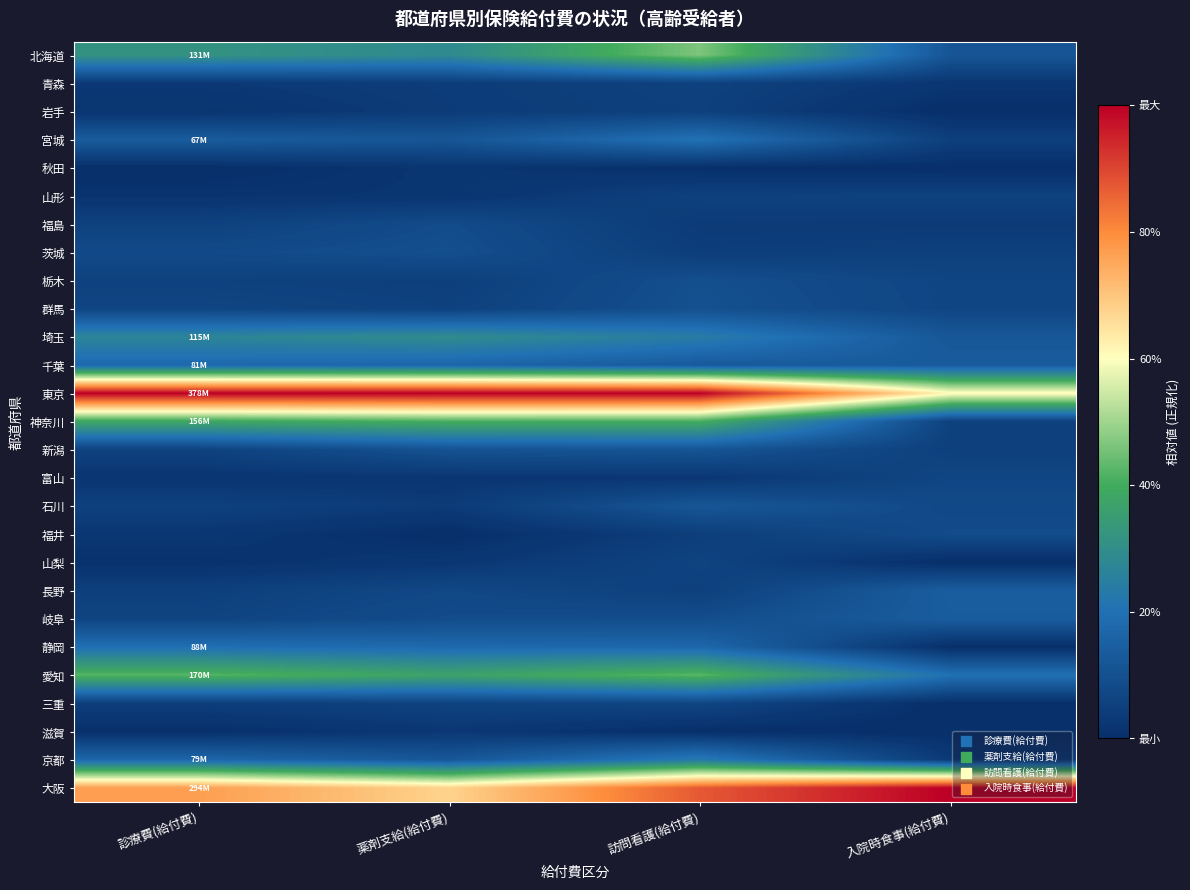

Reading left to right, list all the values displayed in this chart.

北海道: 診療費(給付費)=0.3	薬剤支給(給付費)=0.3	訪問看護(給付費)=0.5	入院時食事(給付費)=0.1
青森: 診療費(給付費)=0.0	薬剤支給(給付費)=0.0	訪問看護(給付費)=0.1	入院時食事(給付費)=0.0
岩手: 診療費(給付費)=0.0	薬剤支給(給付費)=0.0	訪問看護(給付費)=0.1	入院時食事(給付費)=0.0
宮城: 診療費(給付費)=0.1	薬剤支給(給付費)=0.1	訪問看護(給付費)=0.2	入院時食事(給付費)=0.0
秋田: 診療費(給付費)=0.0	薬剤支給(給付費)=0.0	訪問看護(給付費)=0.0	入院時食事(給付費)=0.0
山形: 診療費(給付費)=0.0	薬剤支給(給付費)=0.0	訪問看護(給付費)=0.1	入院時食事(給付費)=0.1
福島: 診療費(給付費)=0.1	薬剤支給(給付費)=0.1	訪問看護(給付費)=0.0	入院時食事(給付費)=0.0
茨城: 診療費(給付費)=0.1	薬剤支給(給付費)=0.1	訪問看護(給付費)=0.0	入院時食事(給付費)=0.1
栃木: 診療費(給付費)=0.1	薬剤支給(給付費)=0.0	訪問看護(給付費)=0.1	入院時食事(給付費)=0.1
群馬: 診療費(給付費)=0.1	薬剤支給(給付費)=0.1	訪問看護(給付費)=0.1	入院時食事(給付費)=0.1
埼玉: 診療費(給付費)=0.3	薬剤支給(給付費)=0.3	訪問看護(給付費)=0.2	入院時食事(給付費)=0.1
千葉: 診療費(給付費)=0.2	薬剤支給(給付費)=0.2	訪問看護(給付費)=0.1	入院時食事(給付費)=0.1
東京: 診療費(給付費)=1.0	薬剤支給(給付費)=1.0	訪問看護(給付費)=1.0	入院時食事(給付費)=0.6
神奈川: 診療費(給付費)=0.4	薬剤支給(給付費)=0.4	訪問看護(給付費)=0.4	入院時食事(給付費)=0.1
新潟: 診療費(給付費)=0.1	薬剤支給(給付費)=0.1	訪問看護(給付費)=0.1	入院時食事(給付費)=0.1
富山: 診療費(給付費)=0.0	薬剤支給(給付費)=0.0	訪問看護(給付費)=0.0	入院時食事(給付費)=0.1
石川: 診療費(給付費)=0.1	薬剤支給(給付費)=0.0	訪問看護(給付費)=0.1	入院時食事(給付費)=0.1
福井: 診療費(給付費)=0.0	薬剤支給(給付費)=0.0	訪問看護(給付費)=0.0	入院時食事(給付費)=0.1
山梨: 診療費(給付費)=0.0	薬剤支給(給付費)=0.0	訪問看護(給付費)=0.1	入院時食事(給付費)=0.0
長野: 診療費(給付費)=0.0	薬剤支給(給付費)=0.1	訪問看護(給付費)=0.1	入院時食事(給付費)=0.1
岐阜: 診療費(給付費)=0.1	薬剤支給(給付費)=0.1	訪問看護(給付費)=0.1	入院時食事(給付費)=0.1
静岡: 診療費(給付費)=0.2	薬剤支給(給付費)=0.2	訪問看護(給付費)=0.2	入院時食事(給付費)=0.0
愛知: 診療費(給付費)=0.4	薬剤支給(給付費)=0.4	訪問看護(給付費)=0.4	入院時食事(給付費)=0.2
三重: 診療費(給付費)=0.0	薬剤支給(給付費)=0.1	訪問看護(給付費)=0.1	入院時食事(給付費)=0.0
滋賀: 診療費(給付費)=0.0	薬剤支給(給付費)=0.0	訪問看護(給付費)=0.0	入院時食事(給付費)=0.0
京都: 診療費(給付費)=0.2	薬剤支給(給付費)=0.1	訪問看護(給付費)=0.2	入院時食事(給付費)=0.0
大阪: 診療費(給付費)=0.8	薬剤支給(給付費)=0.7	訪問看護(給付費)=0.9	入院時食事(給付費)=1.0